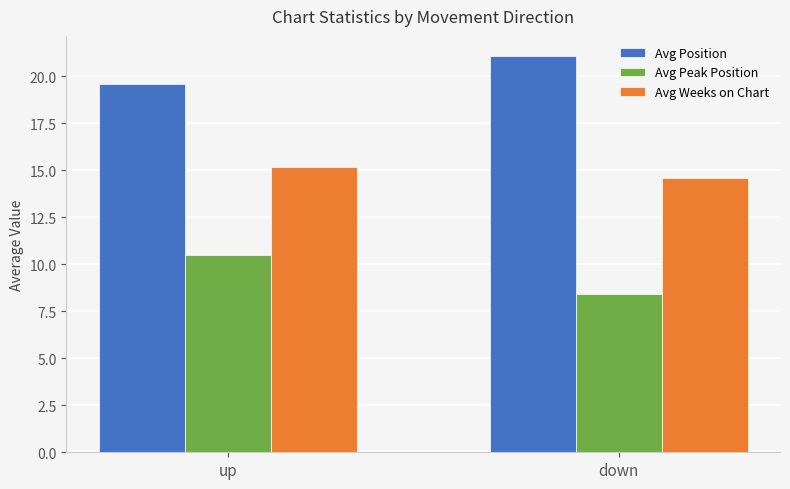

Which series changed the most between up and down?

Avg Peak Position